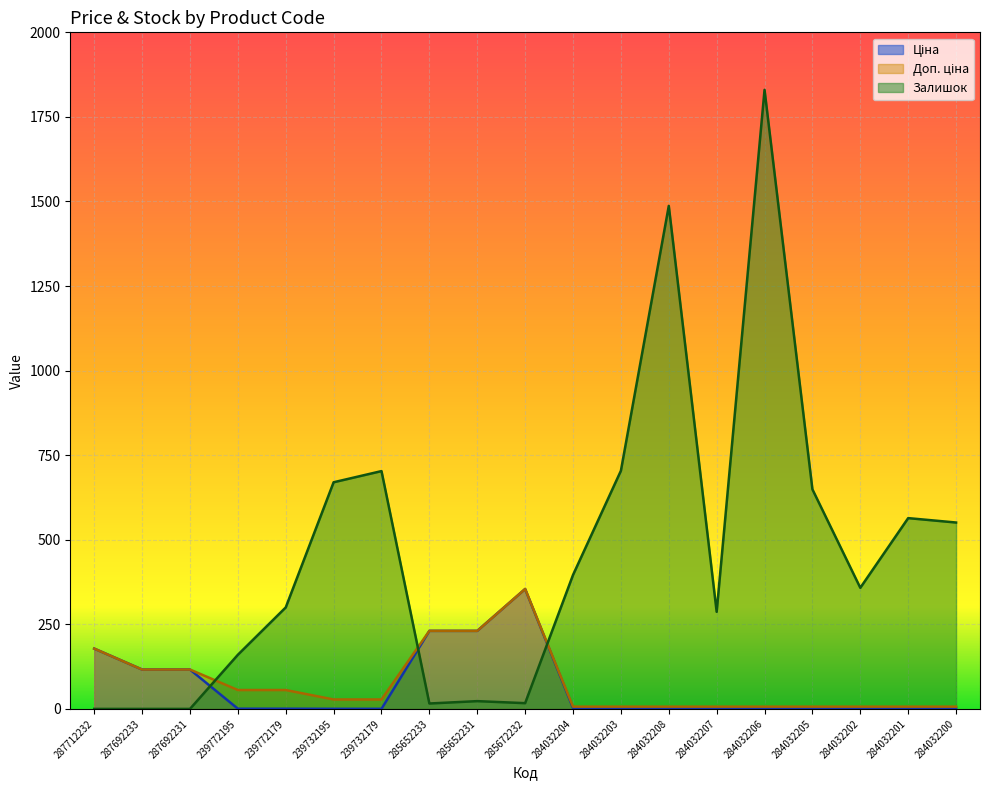

What are all the series names shown in the legend?

Ціна, Доп. ціна, Залишок